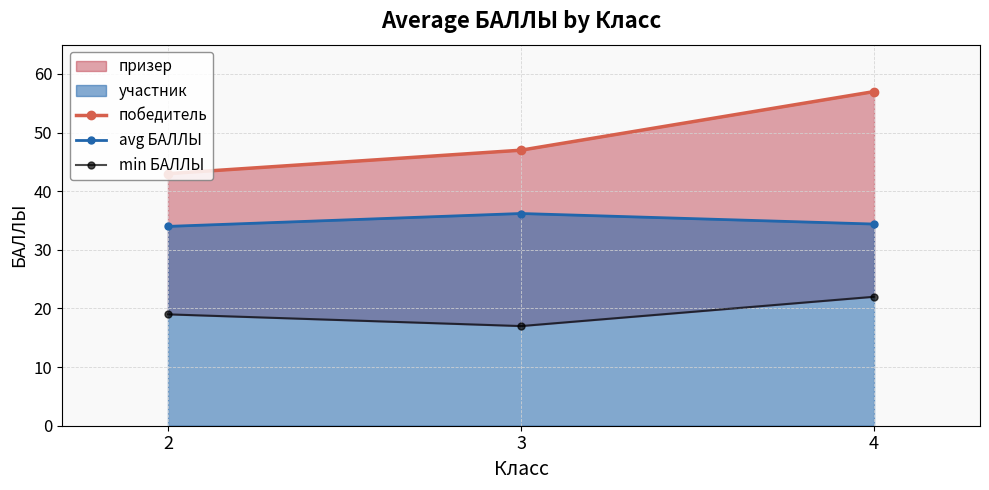

How many min БАЛЛЫ values are between 17 and 22?

3